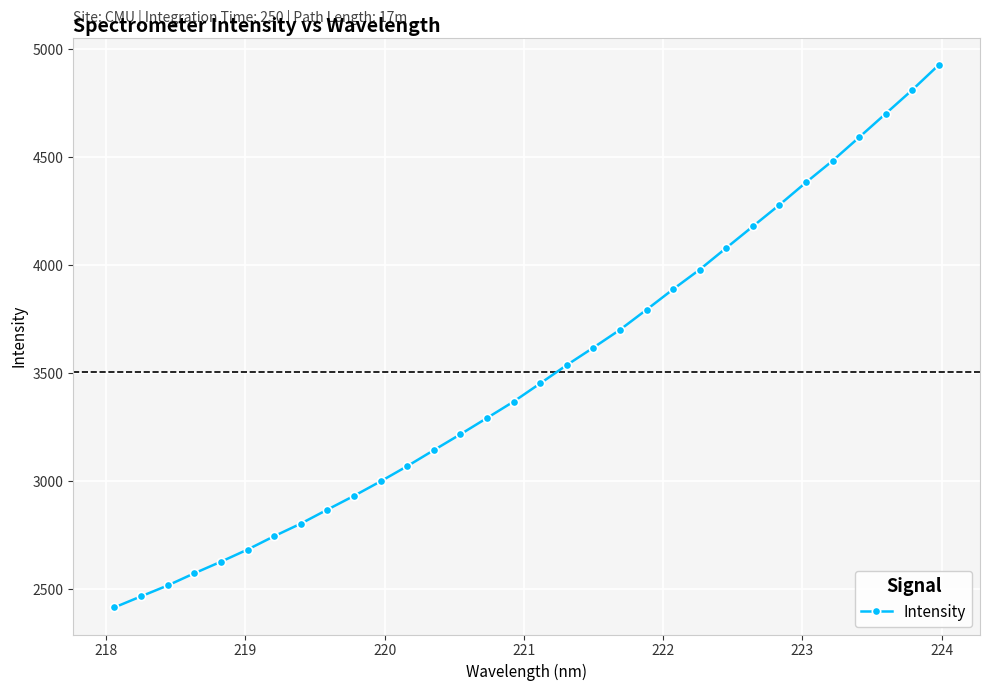

Does the chart have visible grid lines?

Yes